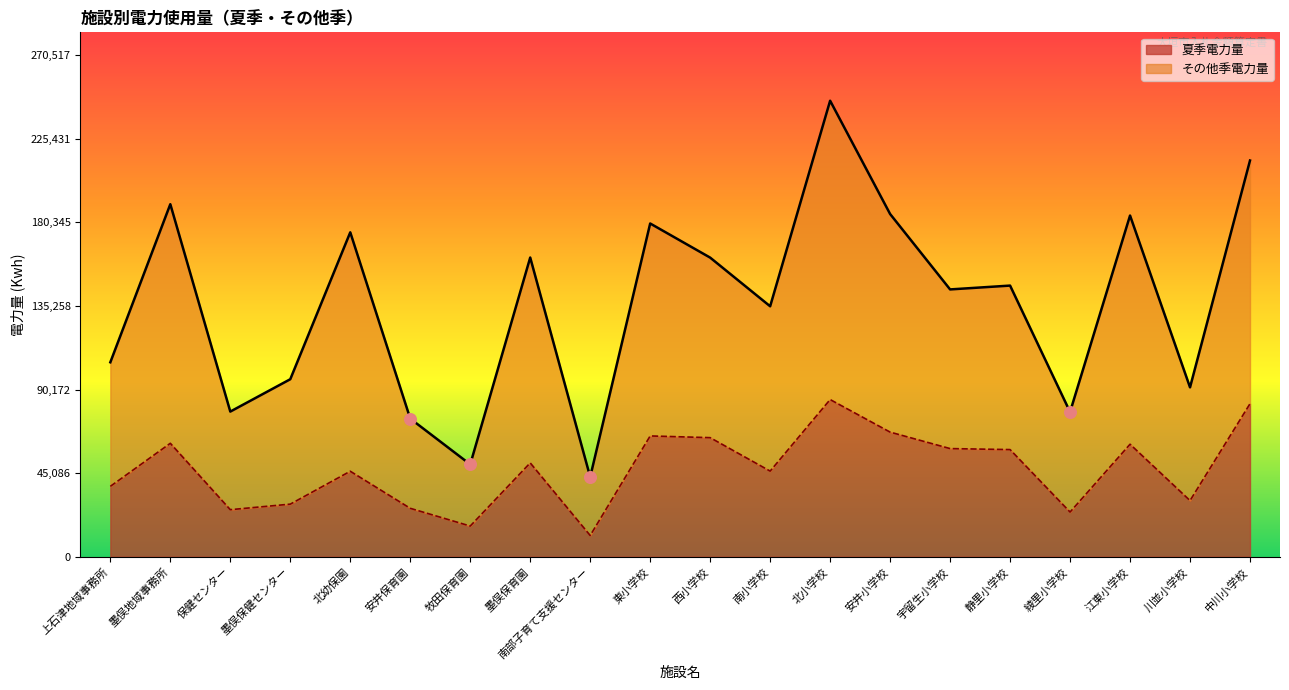

Which series reaches the maximum Y coordinate?

その他季電力量